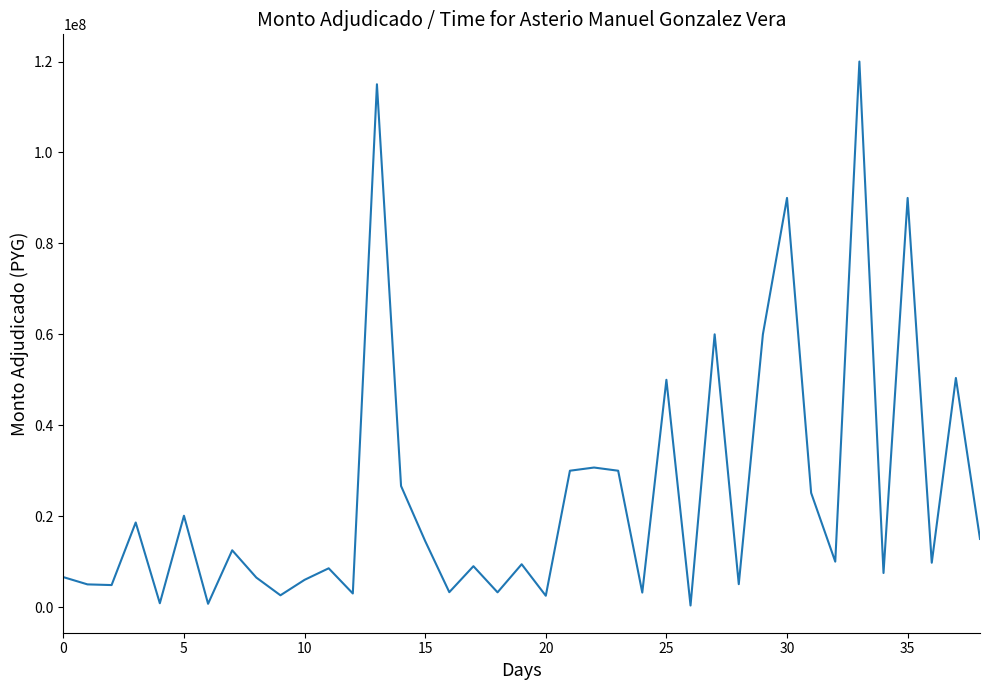

What is the maximum value shown in the chart?

120000000